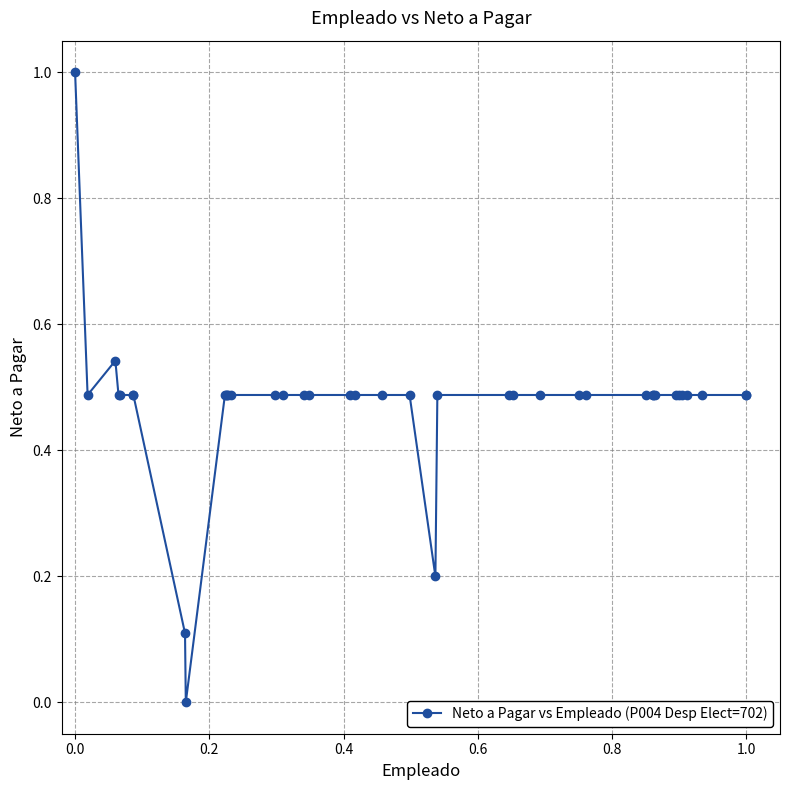

True or false: the data has more than 0 interior local peaks.

True